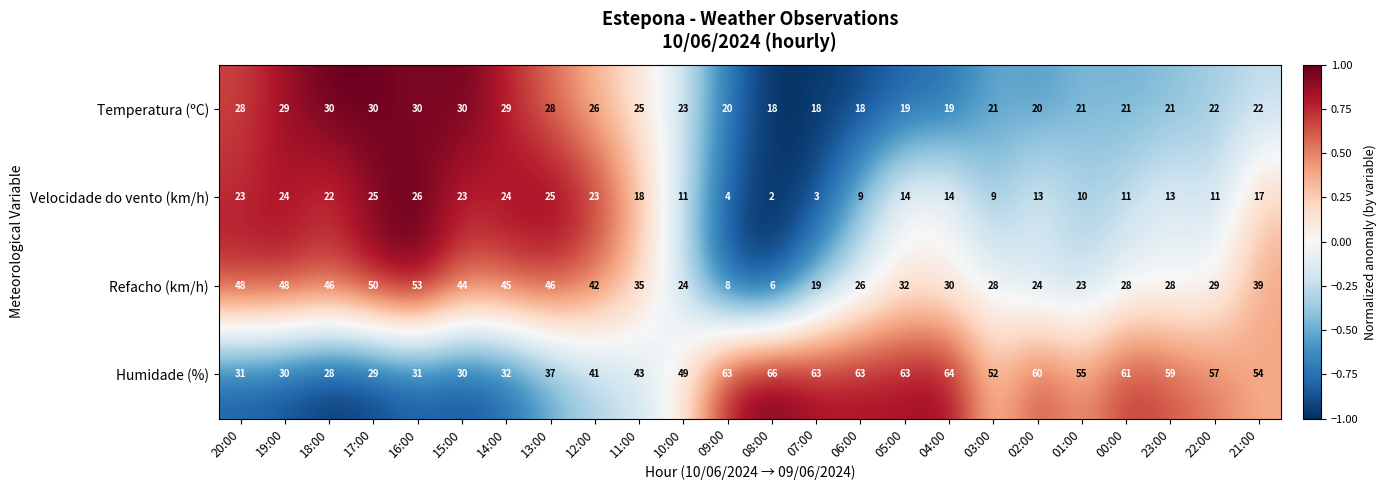

At which category does the chart reach its peak across all series?

08:00